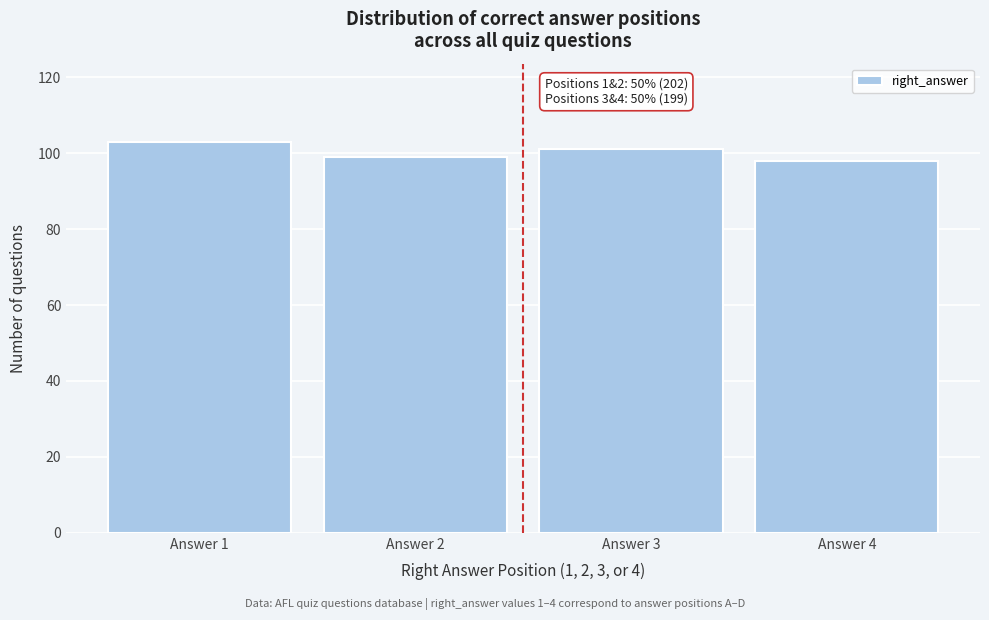

Reading right to left, list all the values displayed in this chart.

98	101	99	103